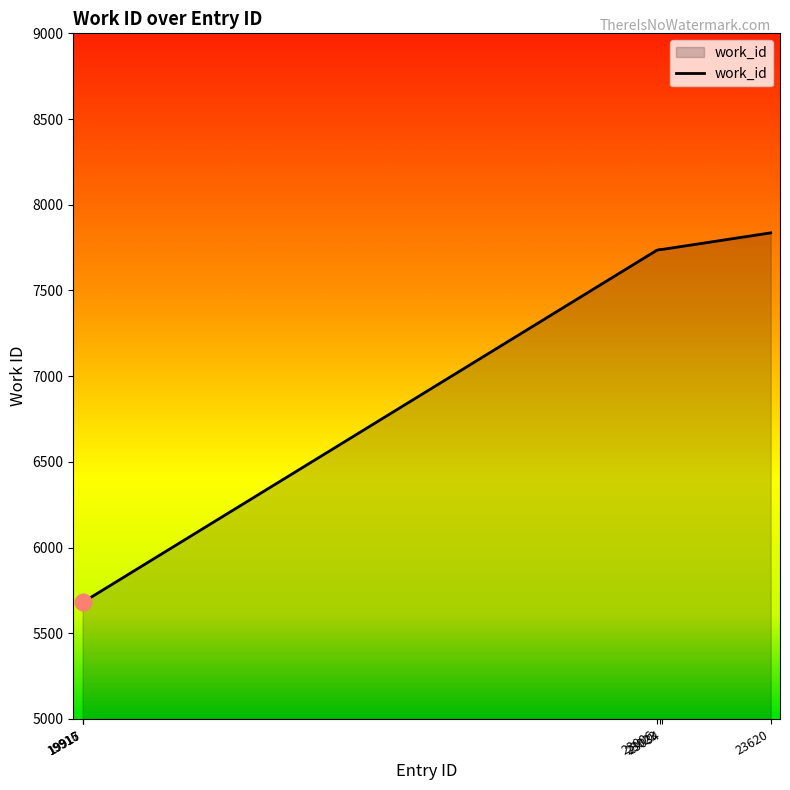

What is the greatest value displayed?

7836